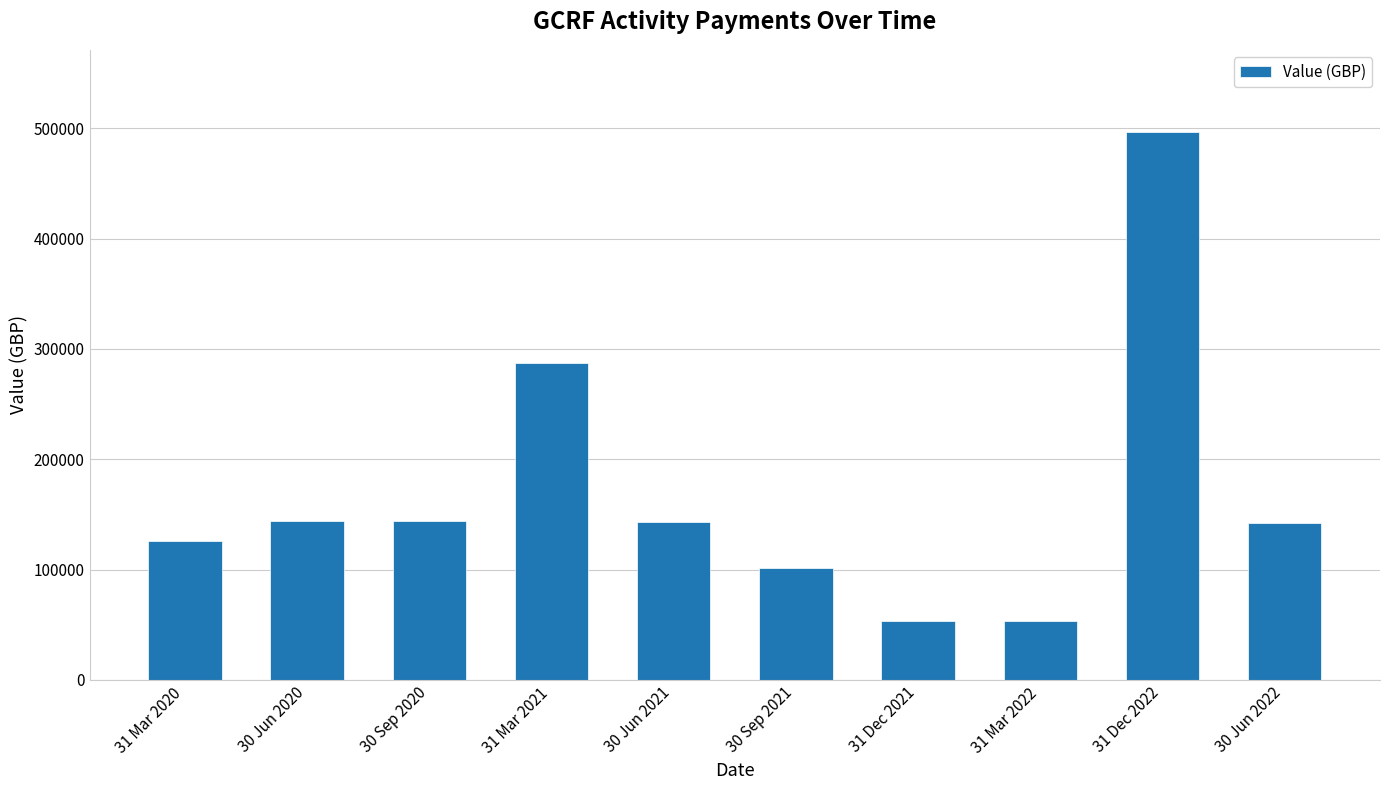

Which has a higher value, 30 Sep 2021 or 30 Jun 2022?

30 Jun 2022